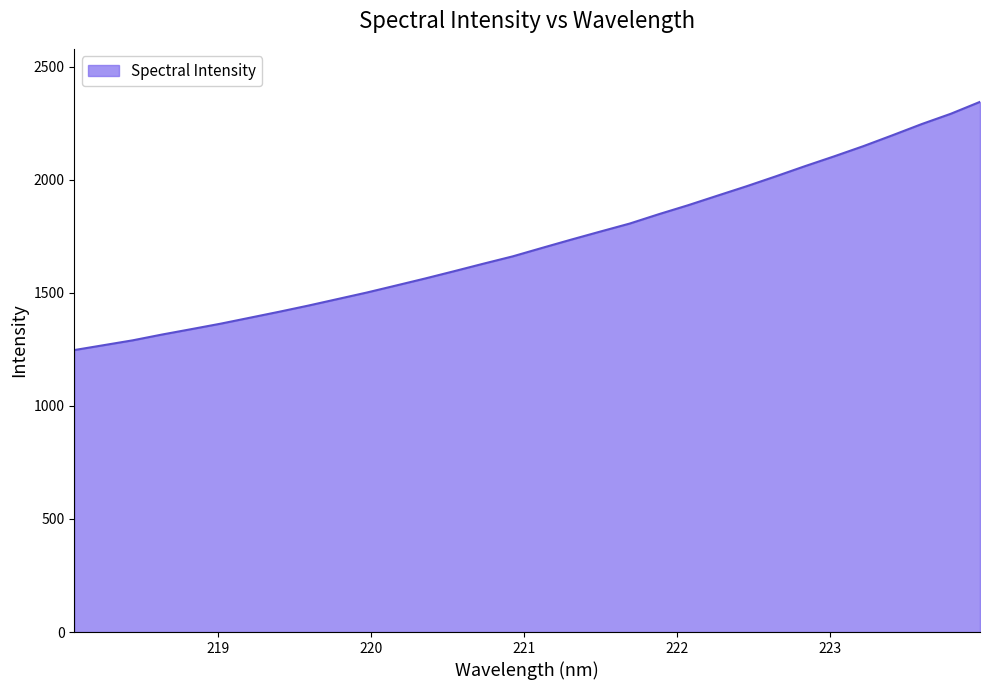

What is the minimum value shown in the chart?

1246.8